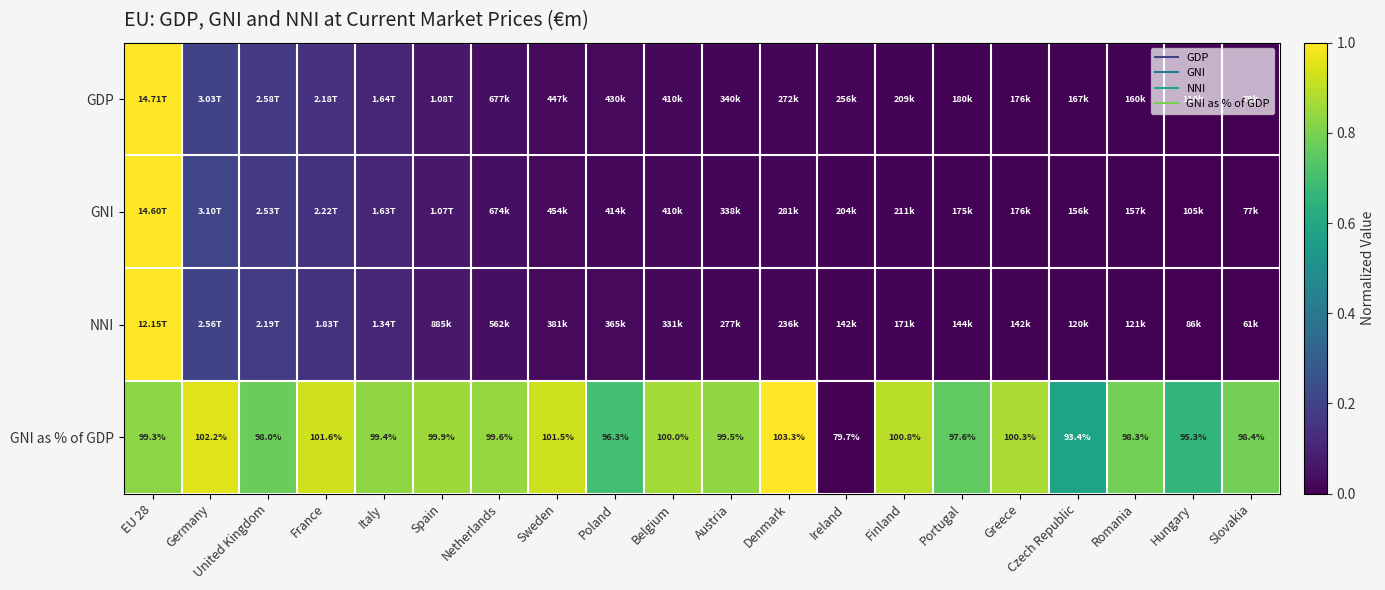

List the series in order of their peak value, highest first.

GDP, GNI, NNI, GNI as % of GDP